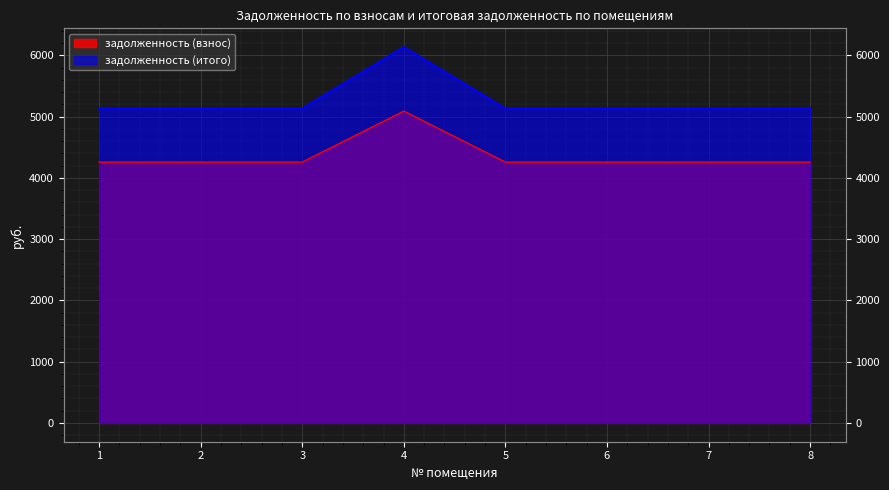

Rank the series by their maximum value, from highest to lowest.

задолженность (итого), задолженность (взнос)